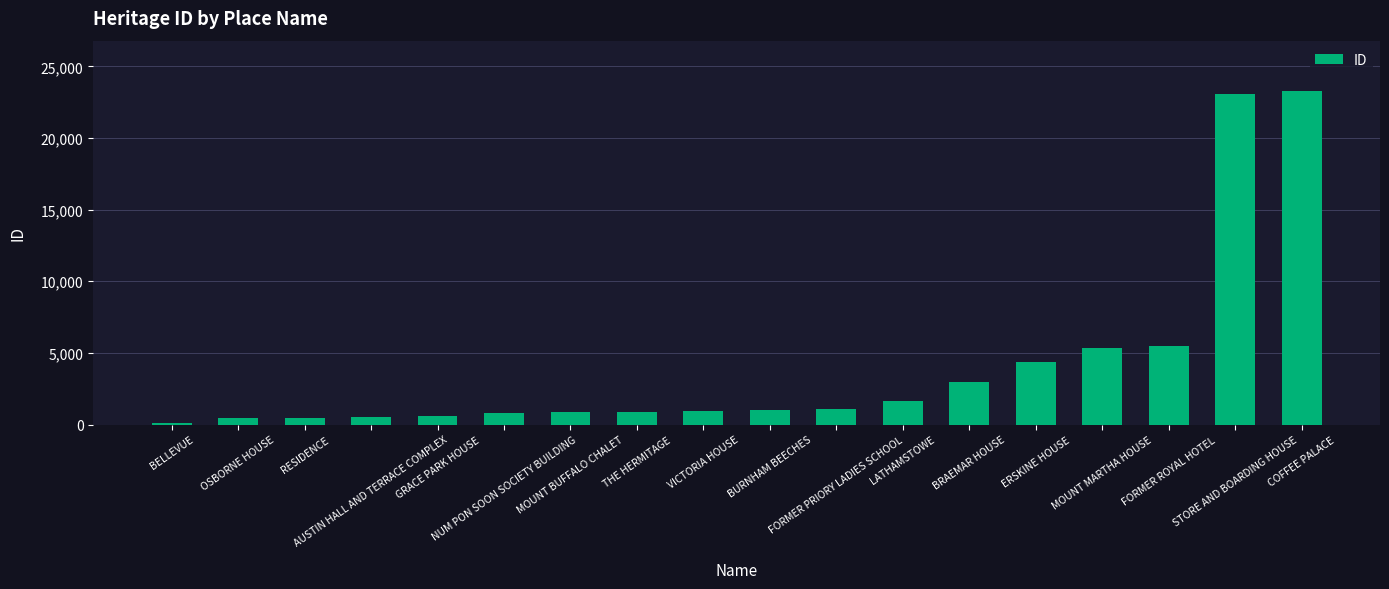

At which category does the chart reach its peak across all series?

COFFEE PALACE